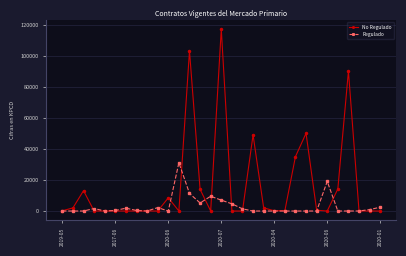

True or false: No Regulado has more than 1 points higher than both neighbors.

True